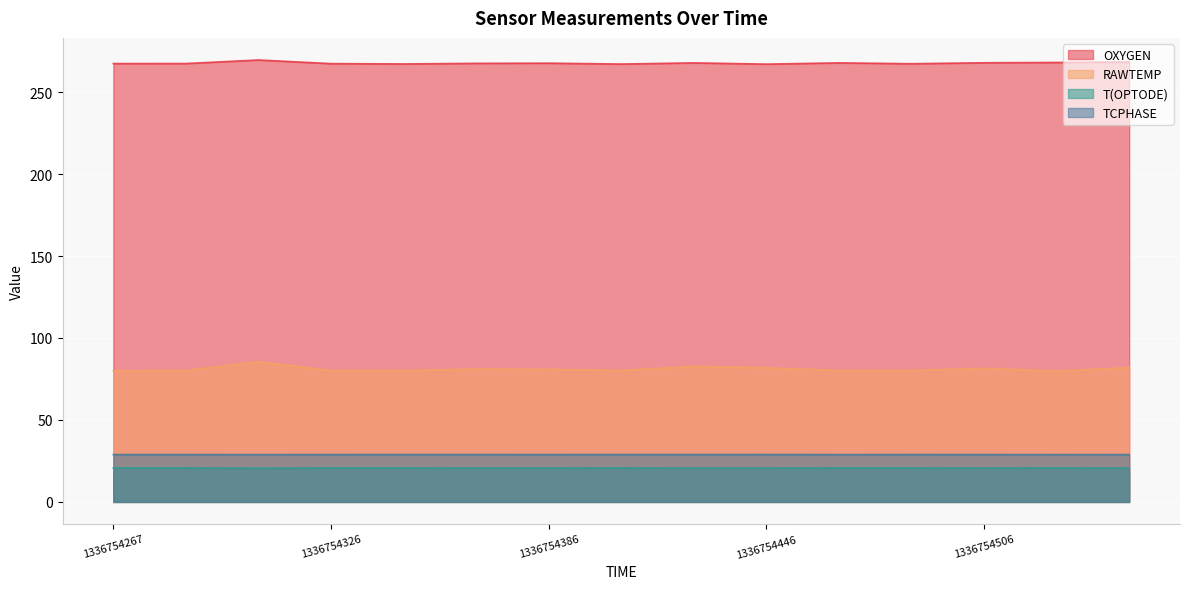

At which label does OXYGEN reach its peak?

1336754306